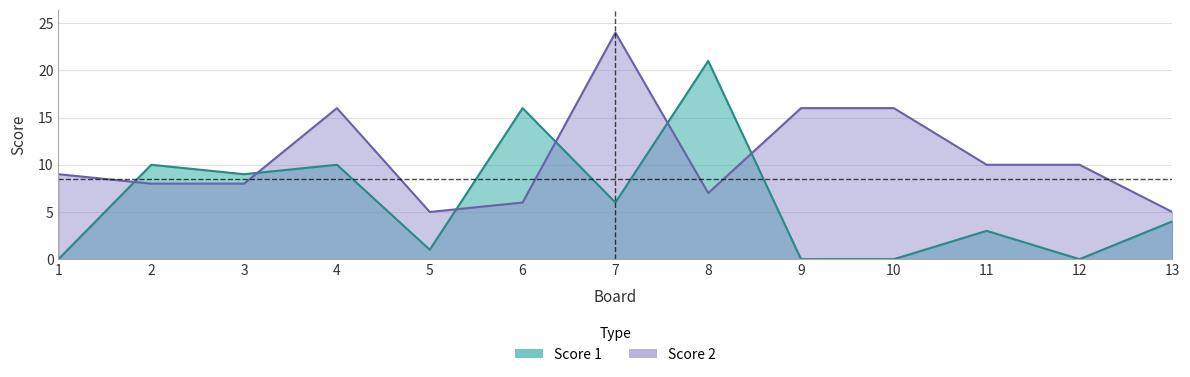

What is the value of the Score 1 point at the 3rd from the left?

9